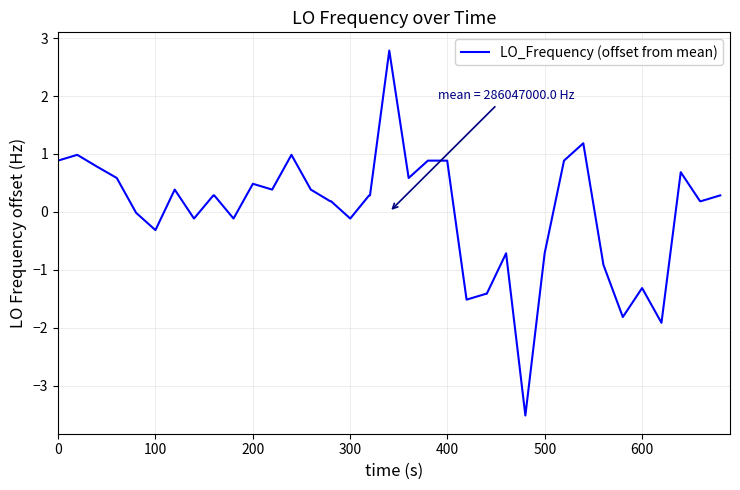

What is the difference between the maximum and minimum values?

6.3